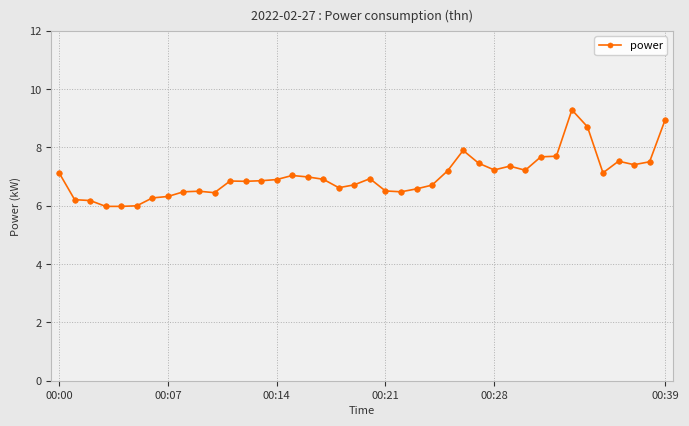

What is the smallest value displayed?

6.0